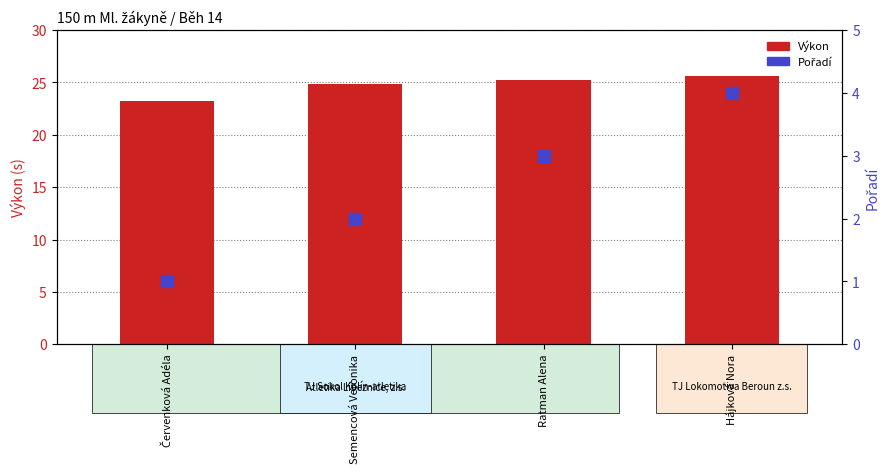

List the labels in order of Výkon value, largest first.

Hájková Nora, Ratman Alena, Semencová Veronika, Červenková Adéla